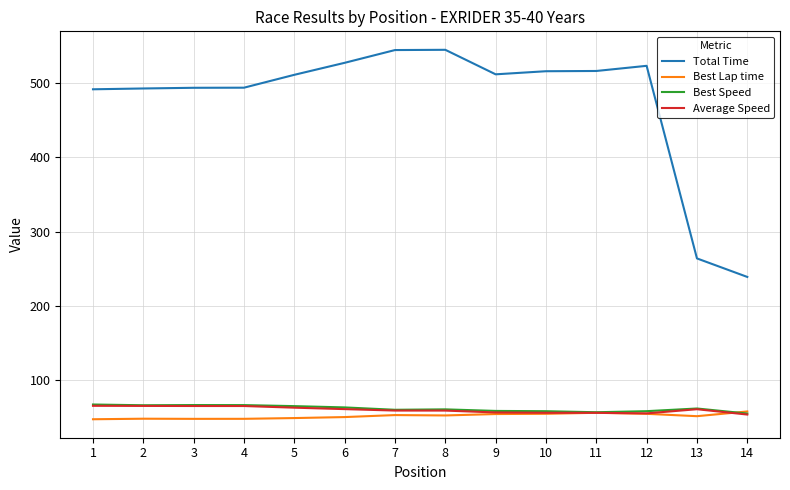

What are all the series names shown in the legend?

Total Time, Best Lap time, Best Speed, Average Speed